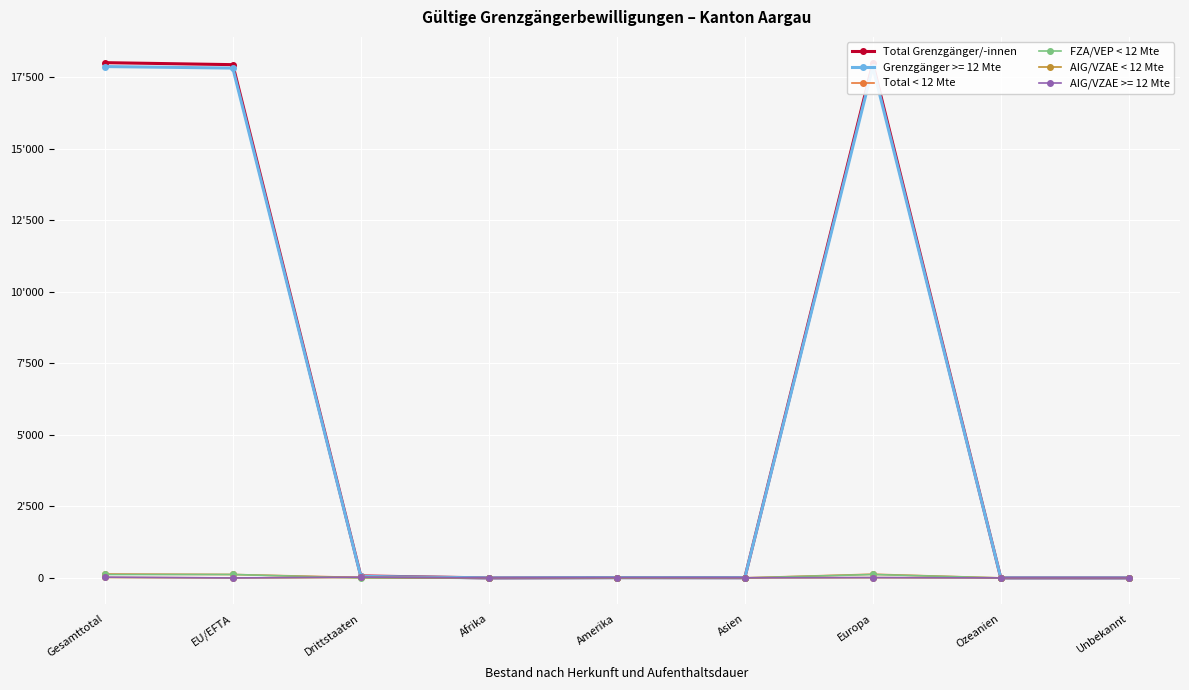

Which series has the widest spread of values?

Total Grenzgänger/-innen